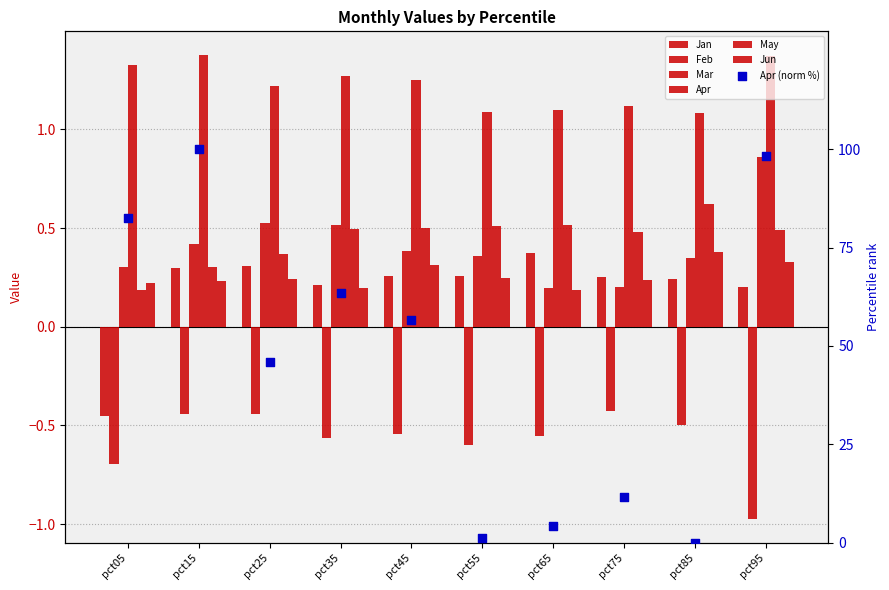

Which series contains the highest Y value?

Apr